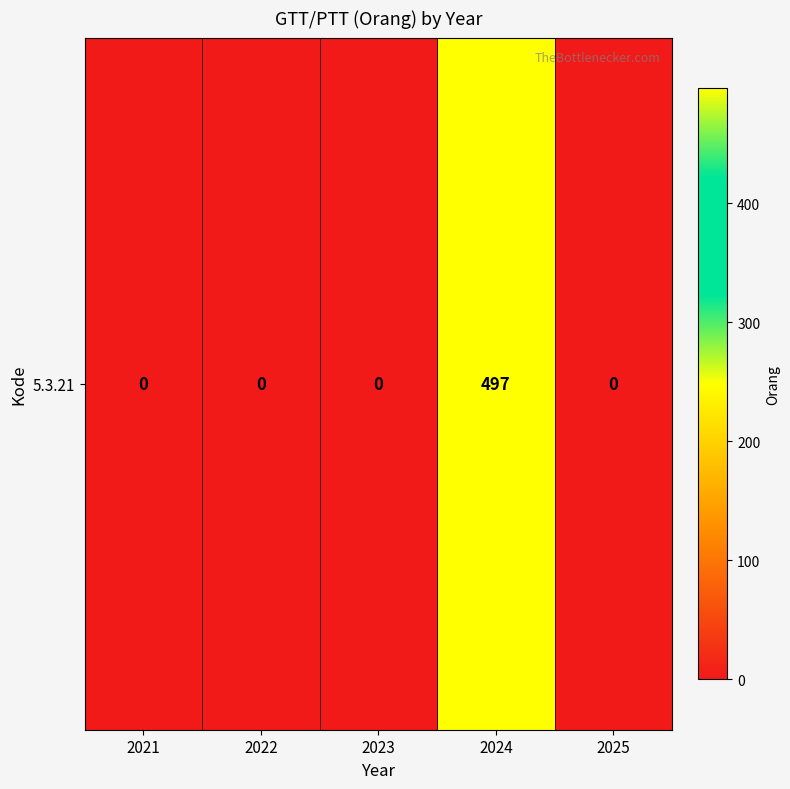

True or false: the data shows 0 at 2021.

True